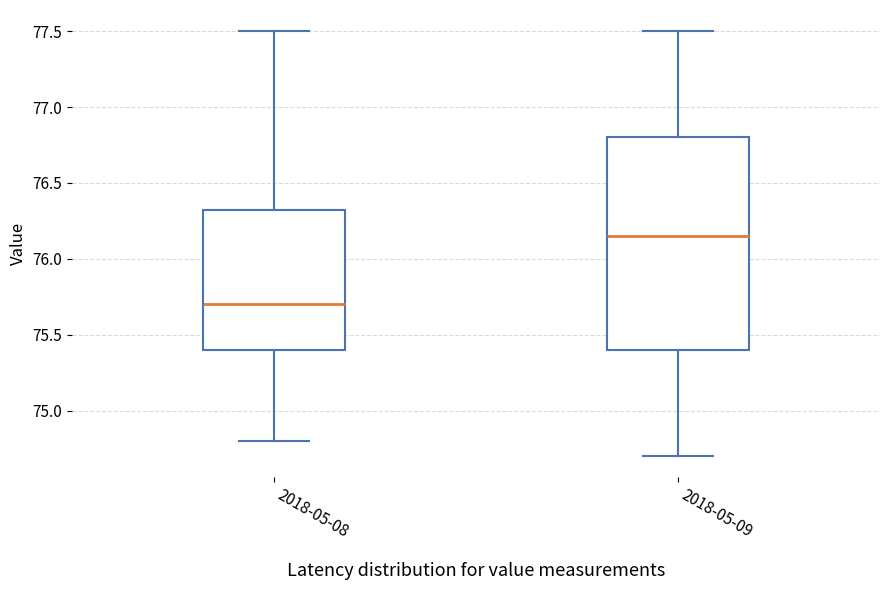

Reading left to right, transcribe this box plot: for each box, give where its median line is, the range the box spans, and where its two whiskers end, as read against the y-axis. The values are not printed on the chart, so give them approximately, as read against the axis.

2018-05-08: median 75.70, box 75.40 to 76.35, whiskers 74.80 to 77.50
2018-05-09: median 76.15, box 75.40 to 76.80, whiskers 74.70 to 77.50